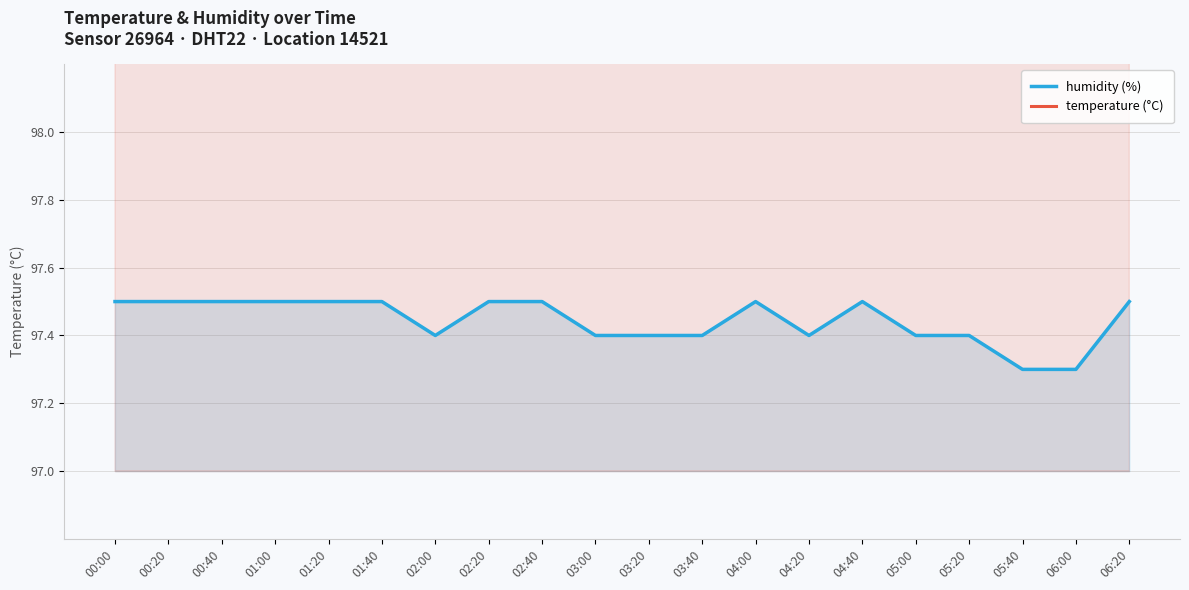

True or false: temperature and humidity cross at least once.

False